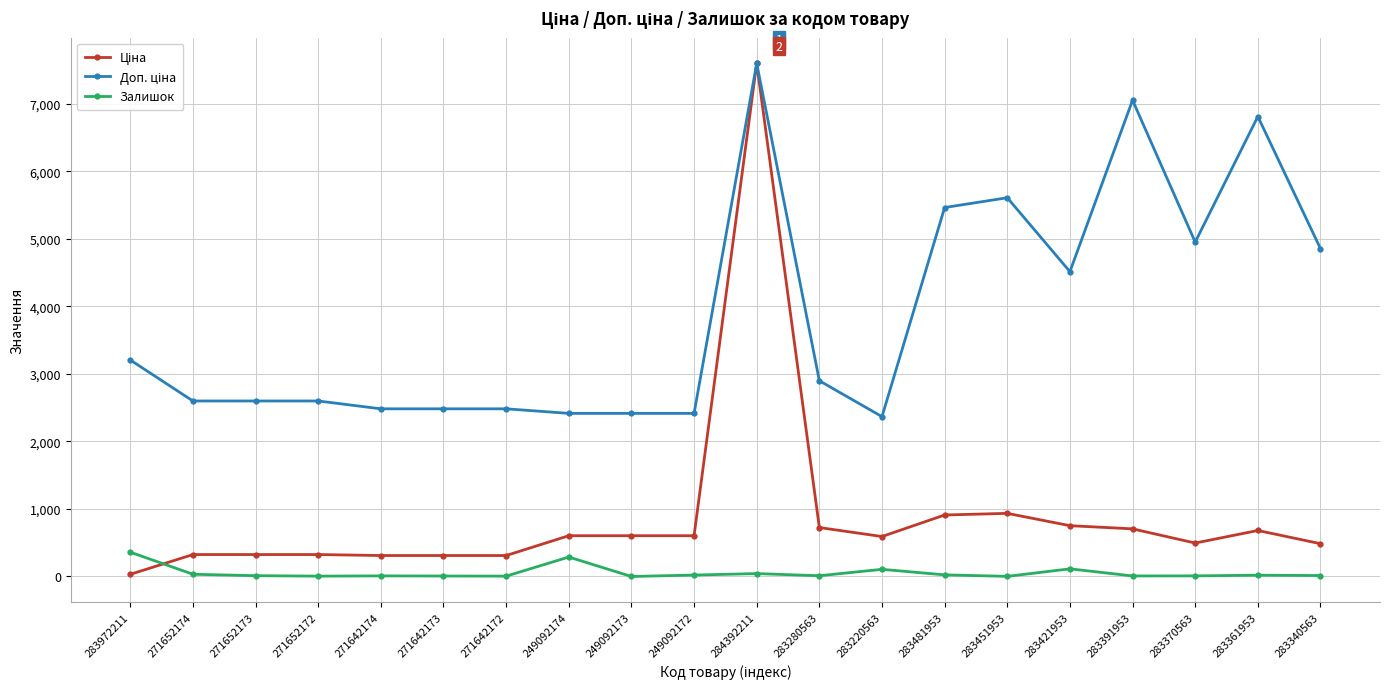

What is the sum of the Залишок values at 249092172 and 283280563?

32.0